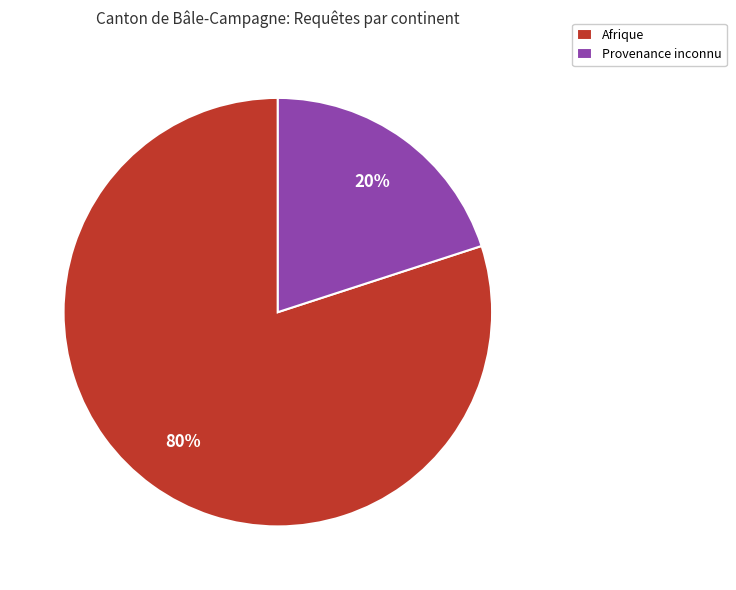

True or false: Afrique accounts for 80% of the total.

True